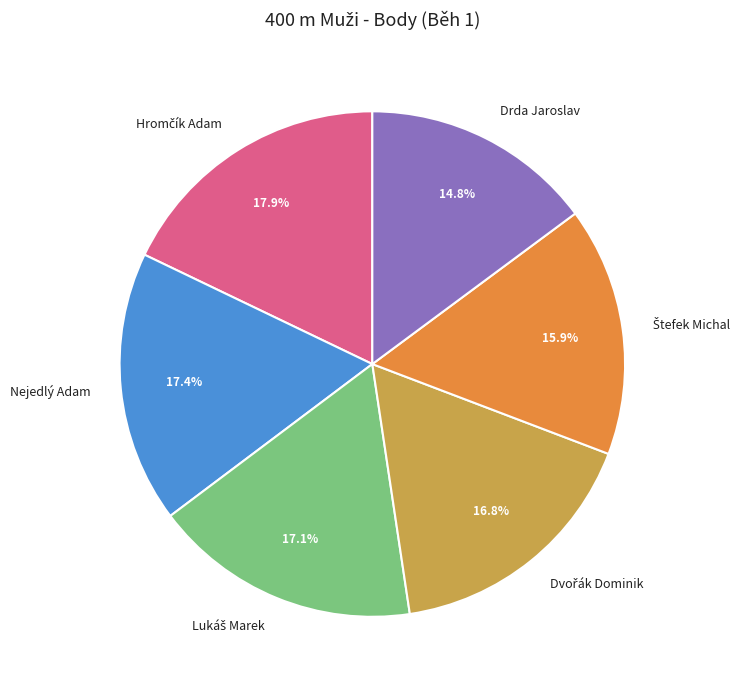

Does Drda Jaroslav account for over 50% of the chart?

No